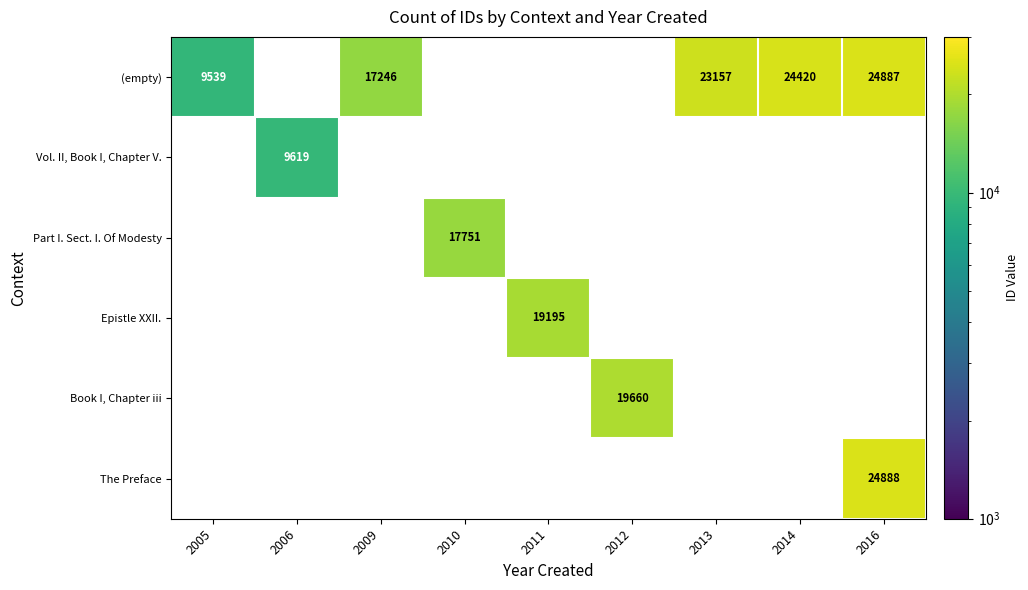

Count the number of categories in the chart.

9